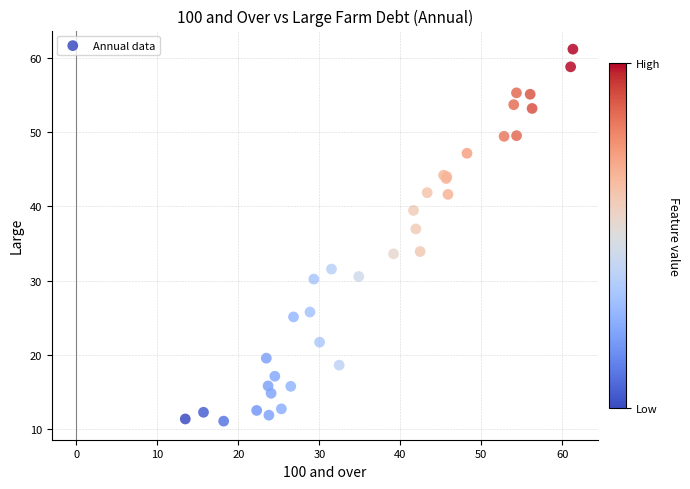

What Y value in the scatter plot is closest to 36?

37.0